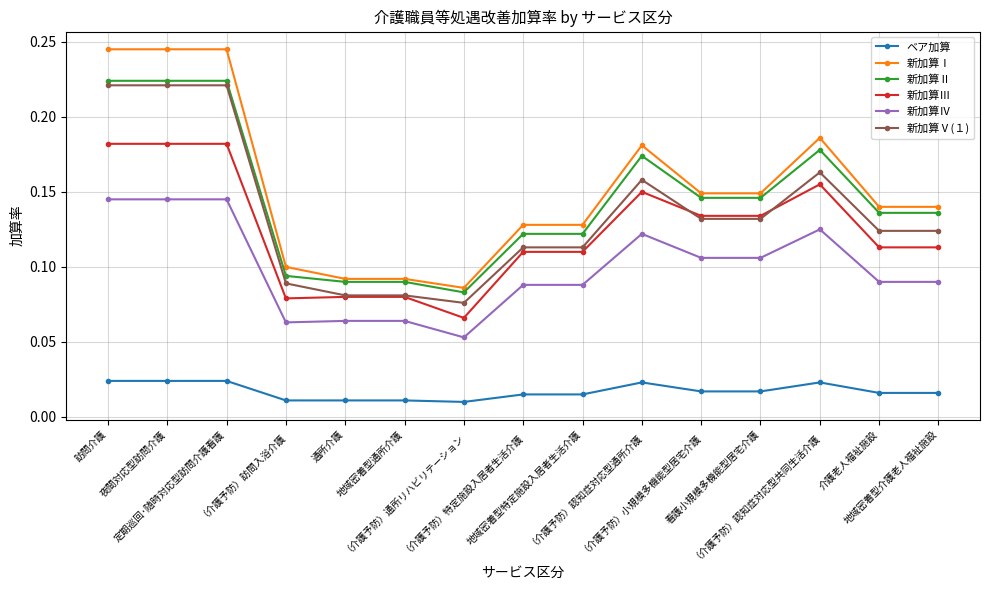

Rank the series at 介護老人福祉施設 from lowest to highest value.

ベア加算, 新加算Ⅳ, 新加算Ⅲ, 新加算Ⅴ(１), 新加算Ⅱ, 新加算Ⅰ